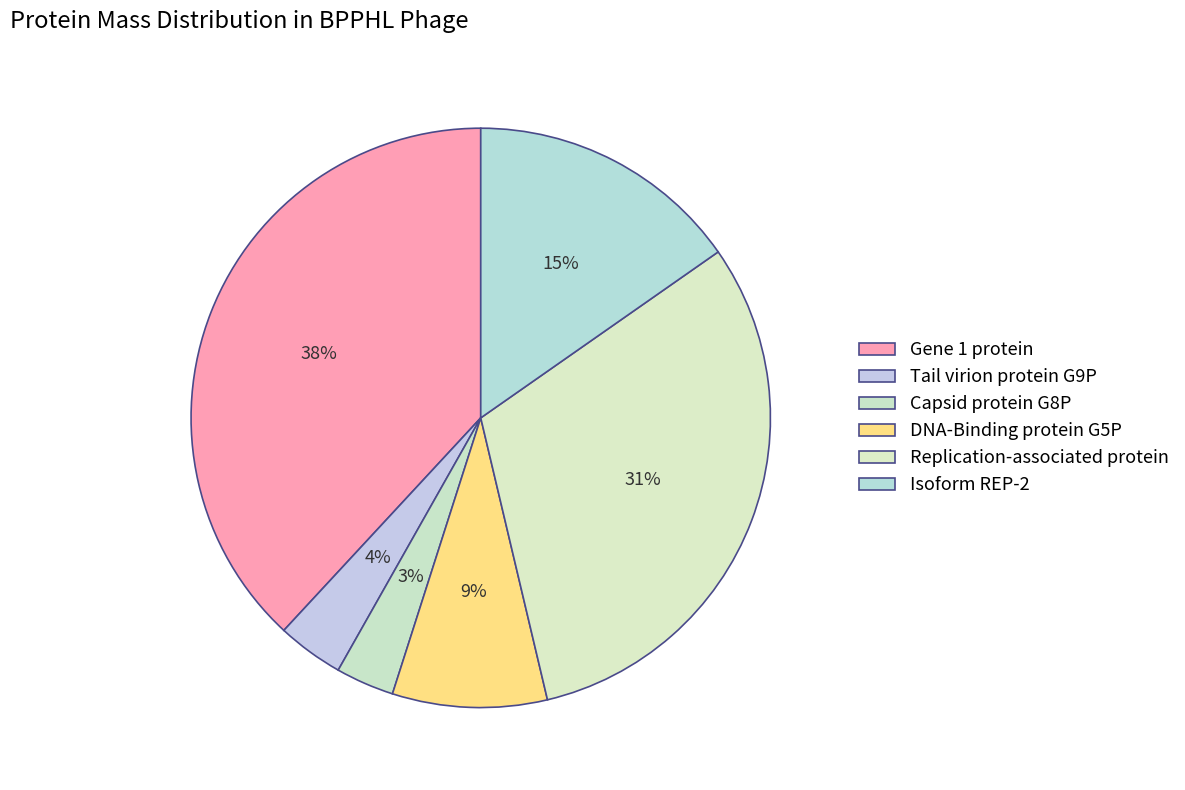

To the nearest percent, what is the average slice percentage?

17%